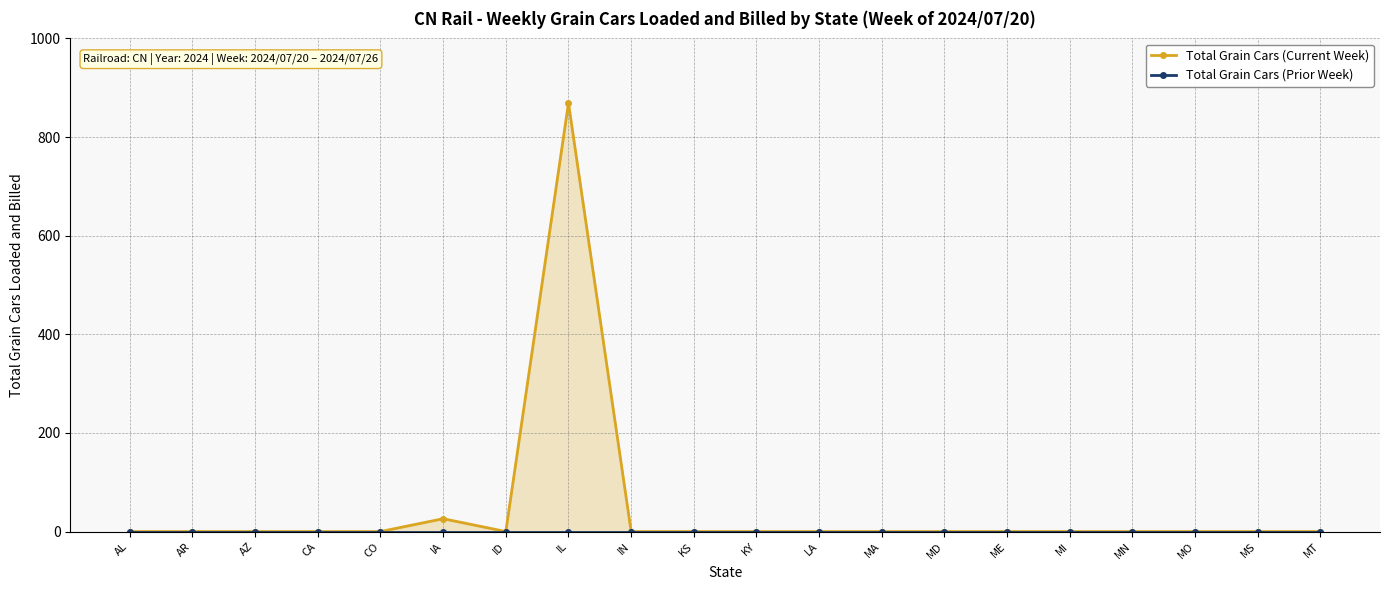

At which category does Total Grain Cars (Current Week) reach its first local valley?

ID